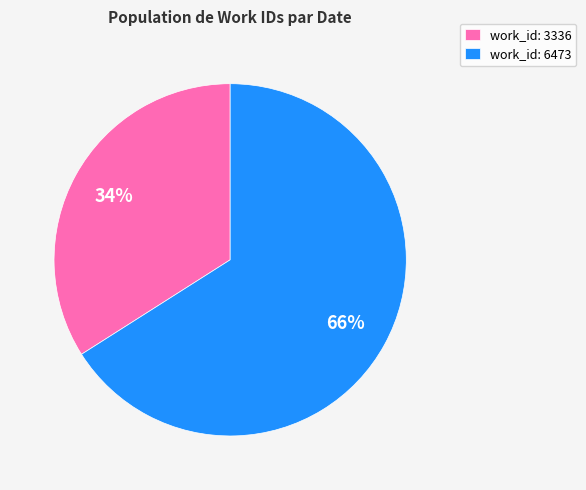

How many segments does this pie chart have?

2